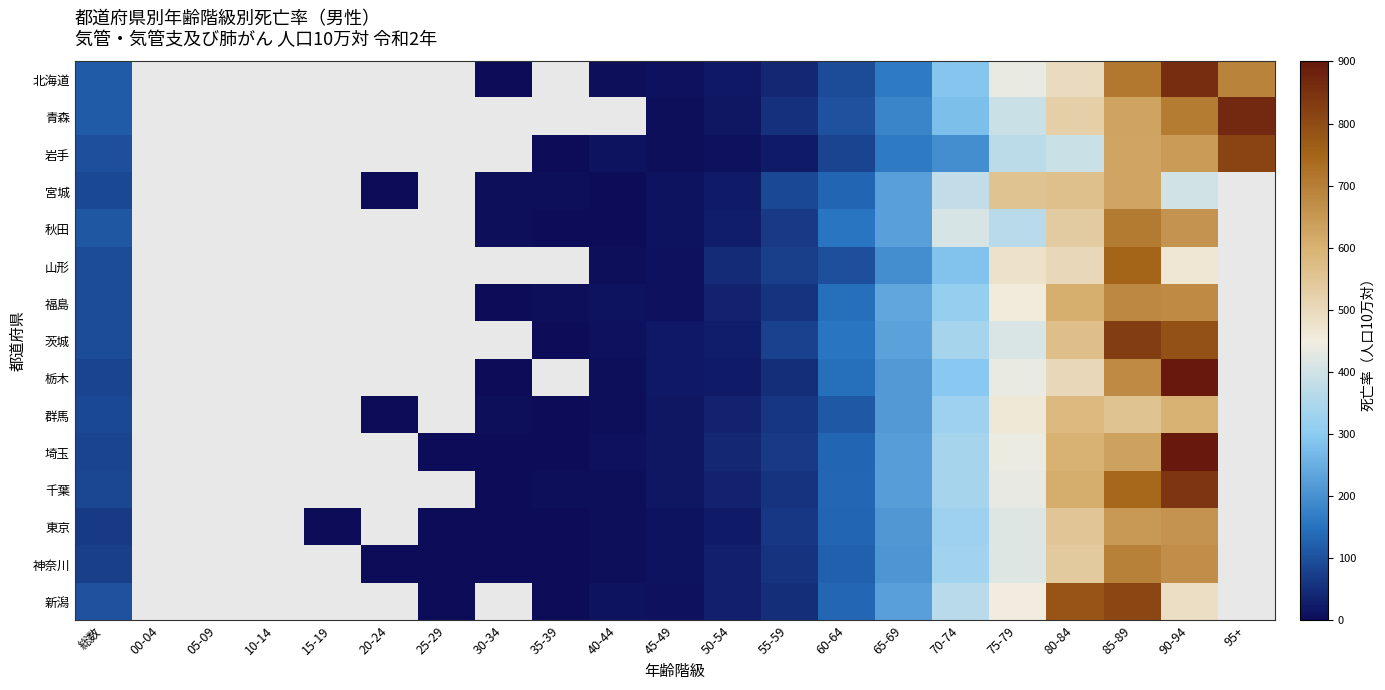

At which label does 群馬 first exceed 15?

総数